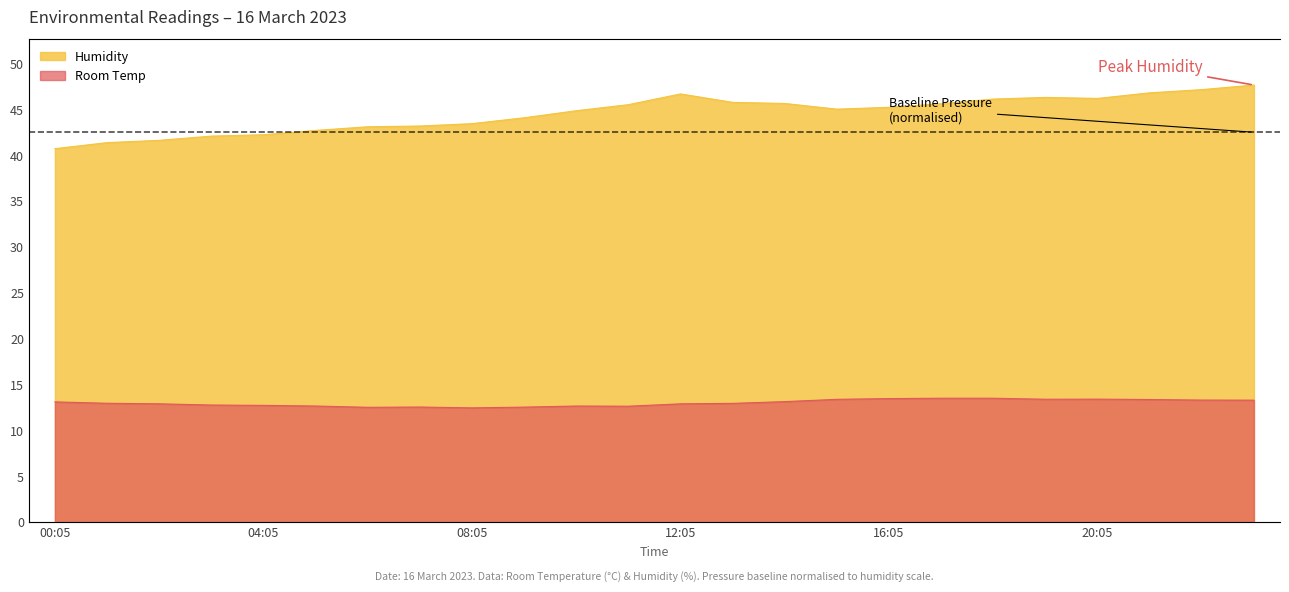

What is the sum of the Humidity values at 22:05 and 20:05?

93.3